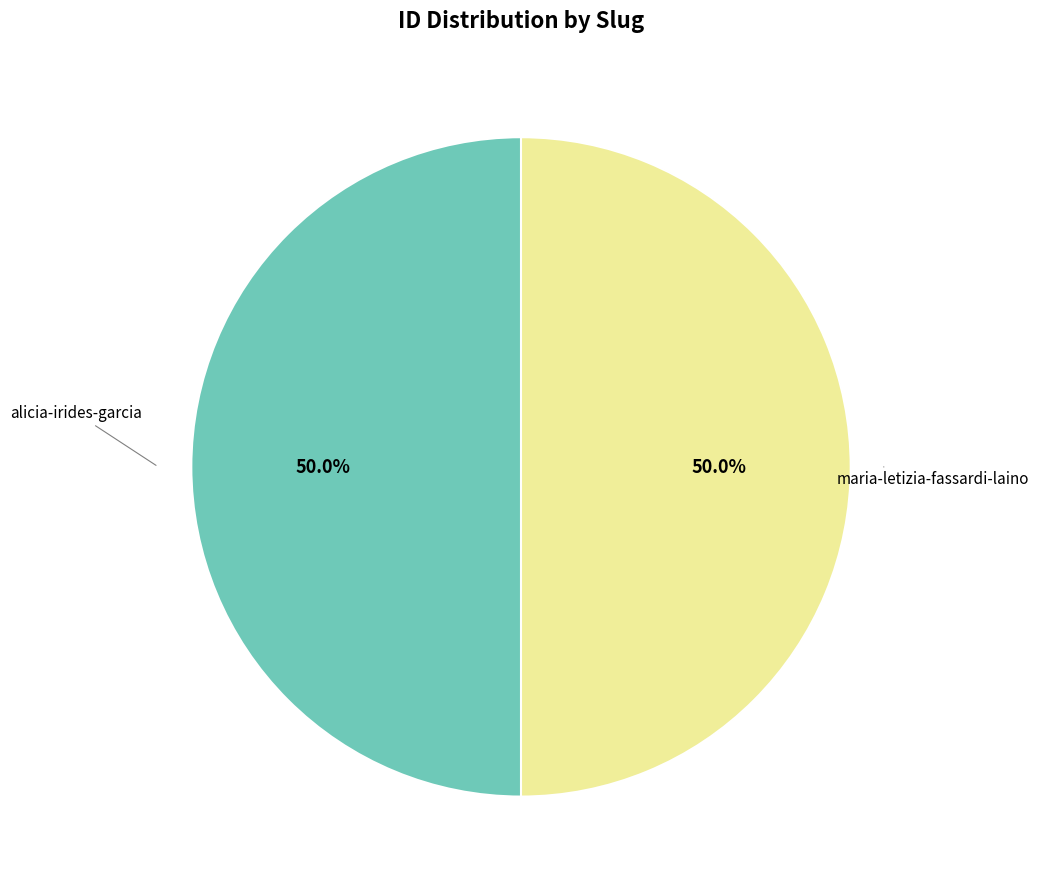

What is the total percentage of alicia-irides-garcia and maria-letizia-fassardi-laino?

100.0%